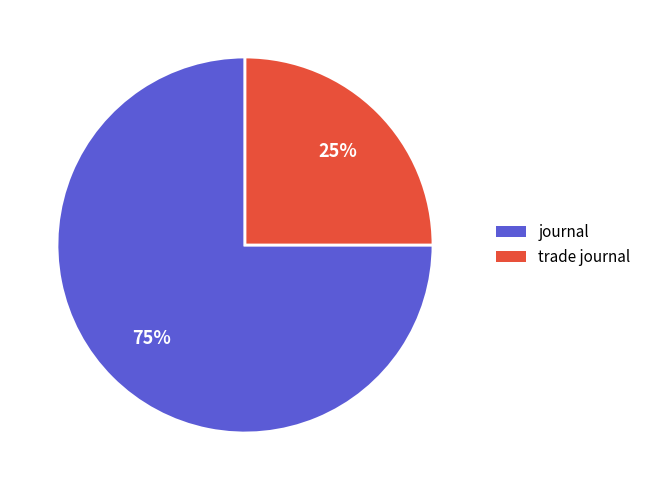

Which slice is the smallest?

trade journal